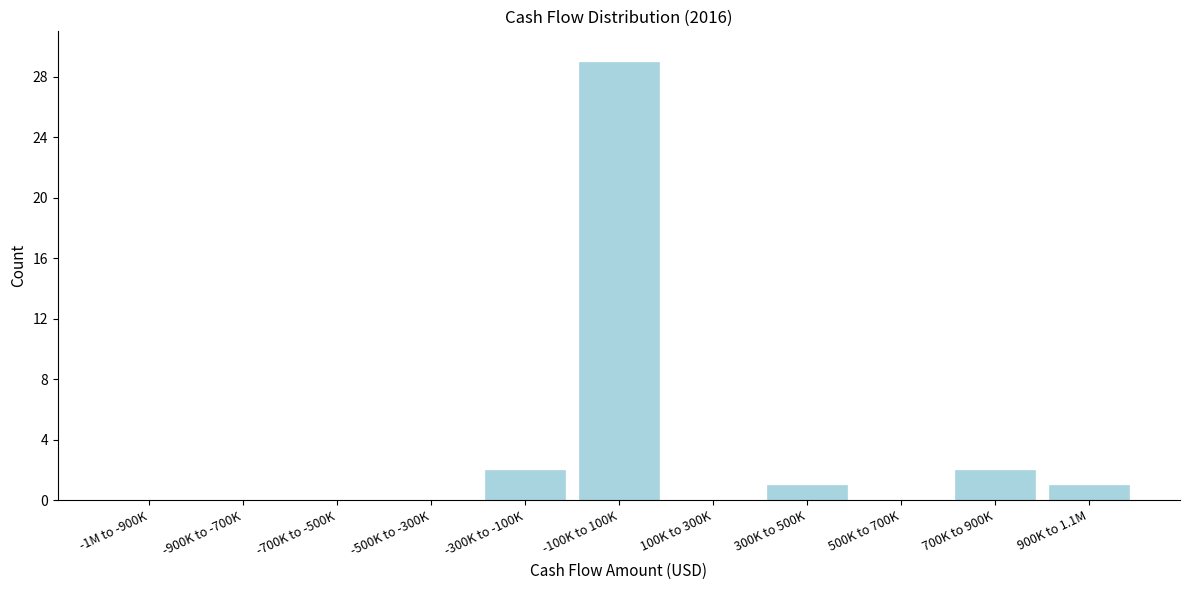

Reading left to right, extract all data points from this chart.

-1M to -900K=0	-900K to -700K=0	-700K to -500K=0	-500K to -300K=0	-300K to -100K=2	-100K to 100K=29	100K to 300K=0	300K to 500K=1	500K to 700K=0	700K to 900K=2	900K to 1.1M=1